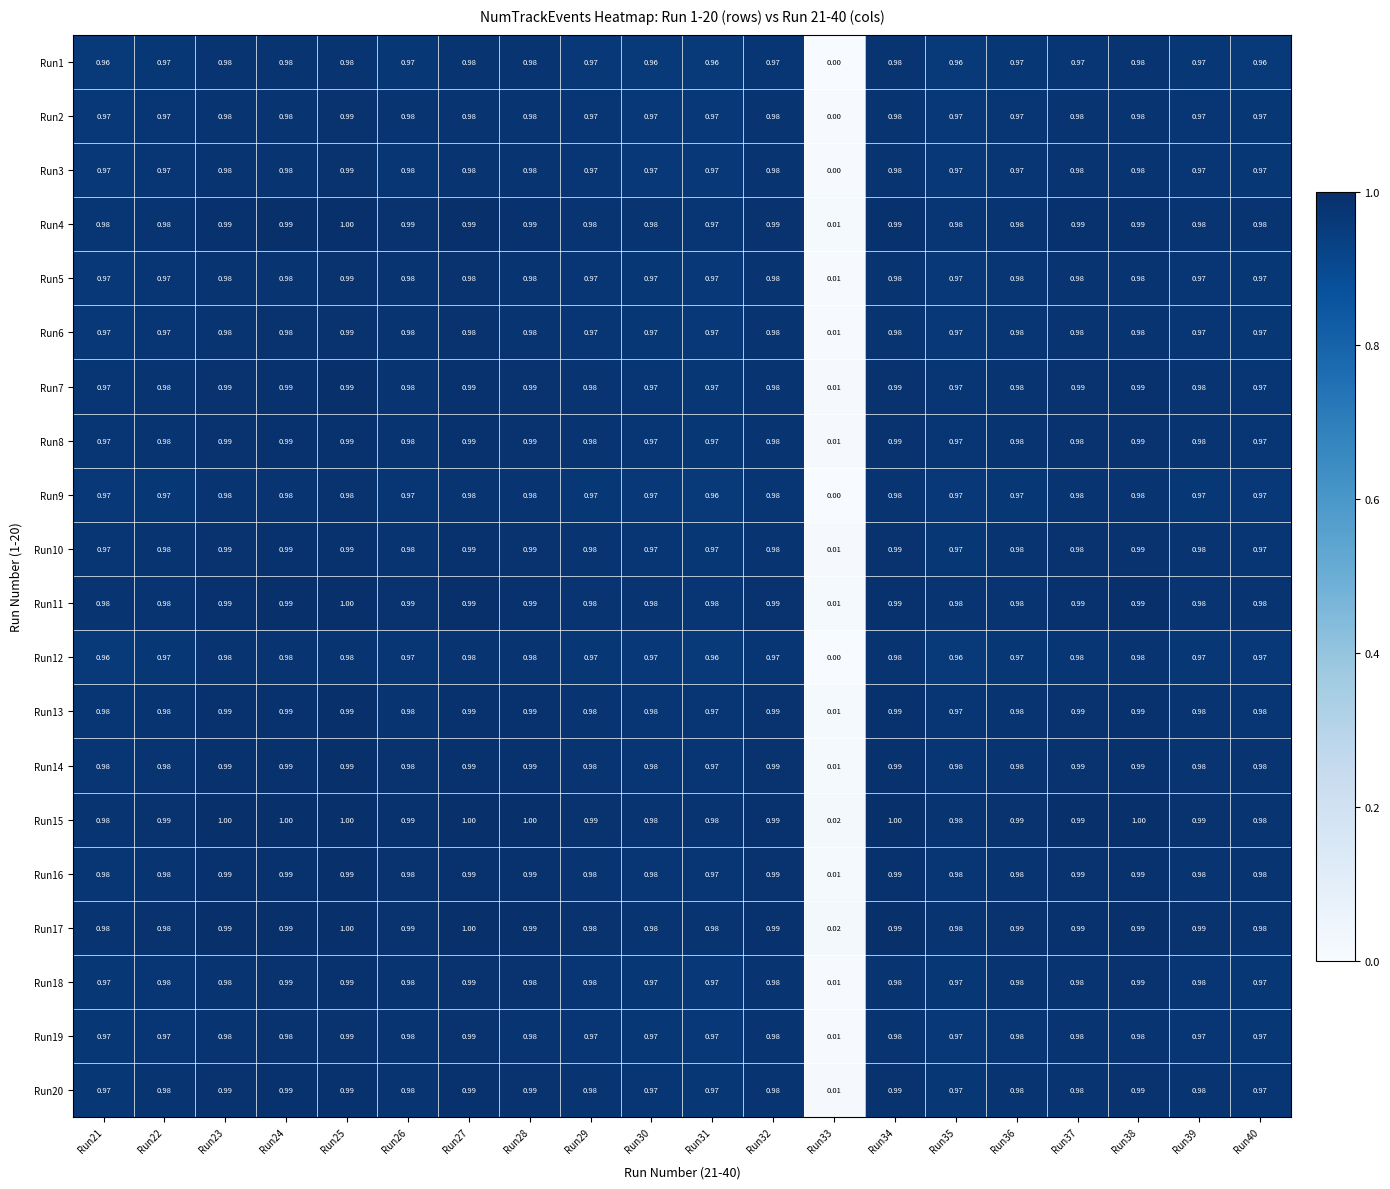

Is the value of Run3 at Run36 greater than the value of Run16 at Run32?

No